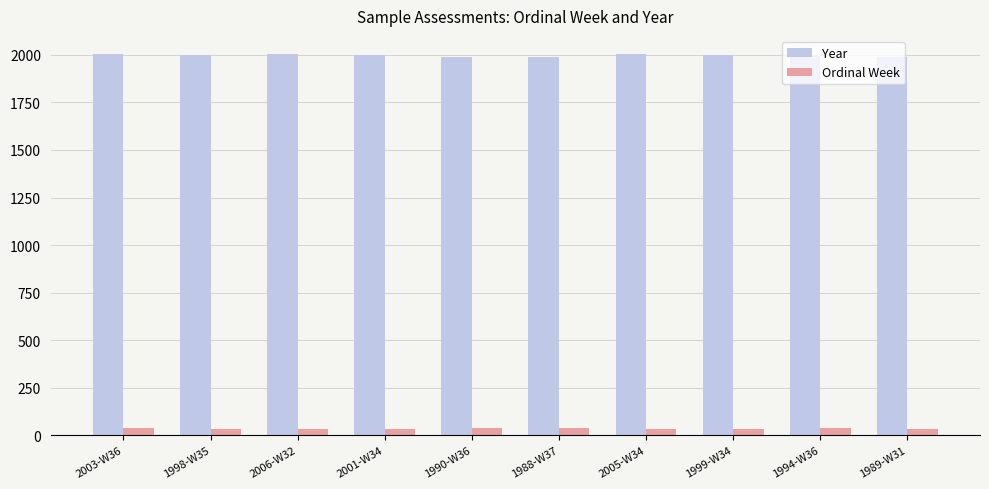

Rank the series at 1988-W37 from highest to lowest value.

Year, Ordinal Week